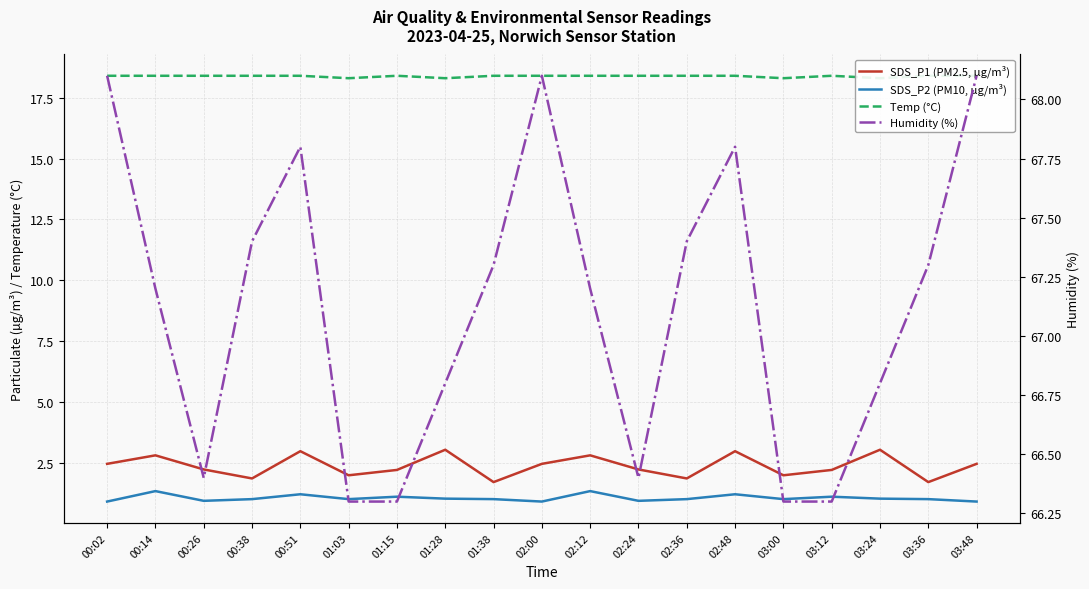

What are all the series names shown in the legend?

SDS_P1 (PM2.5, µg/m³), SDS_P2 (PM10, µg/m³), Temp (°C), Humidity (%)